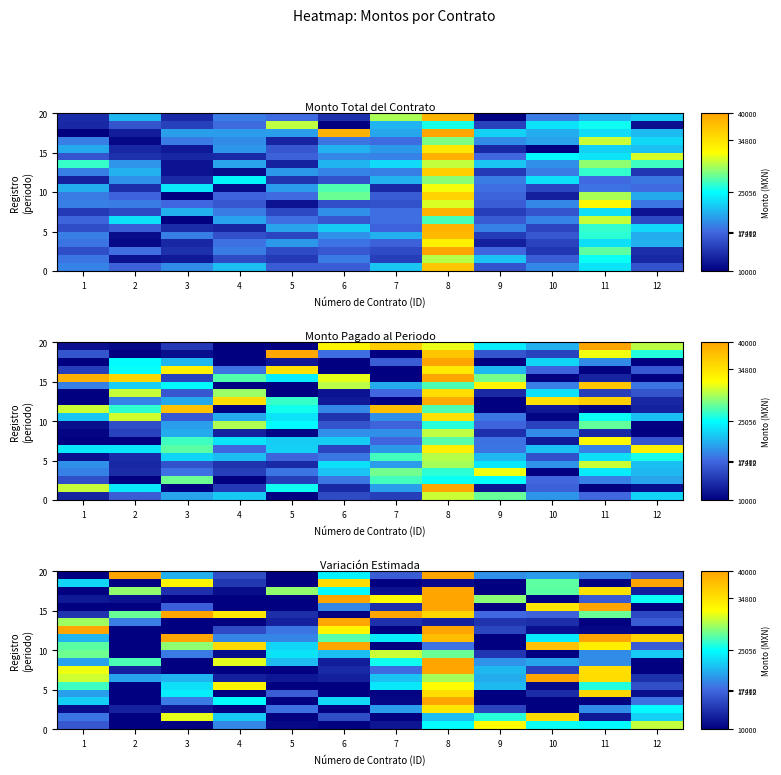

Which has a higher value, 3 or 6?

6